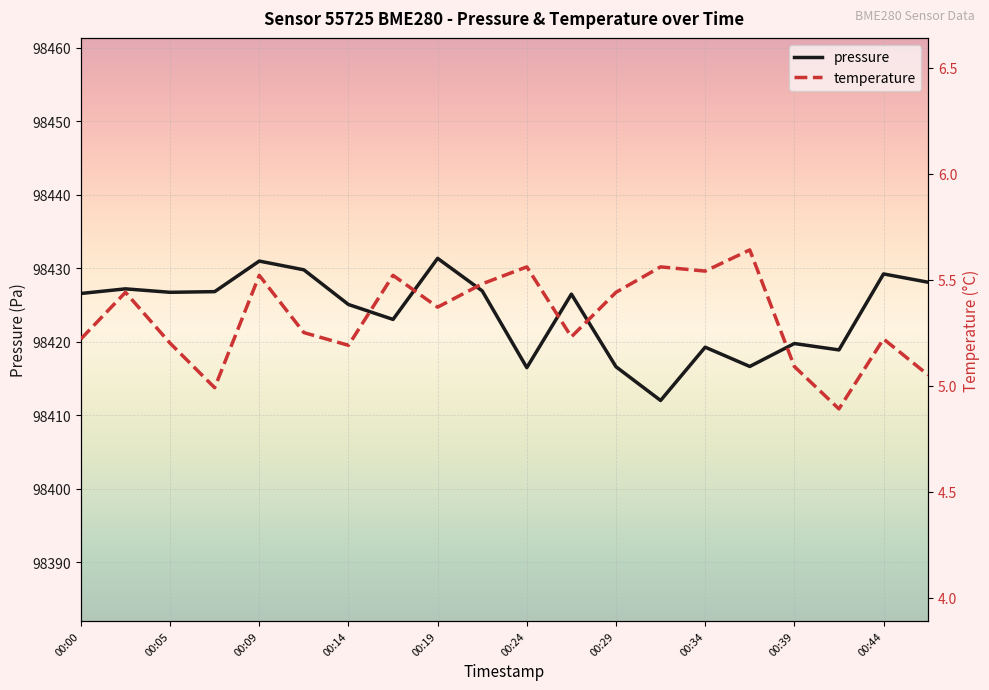

True or false: pressure has more than 1 interior local peaks.

True